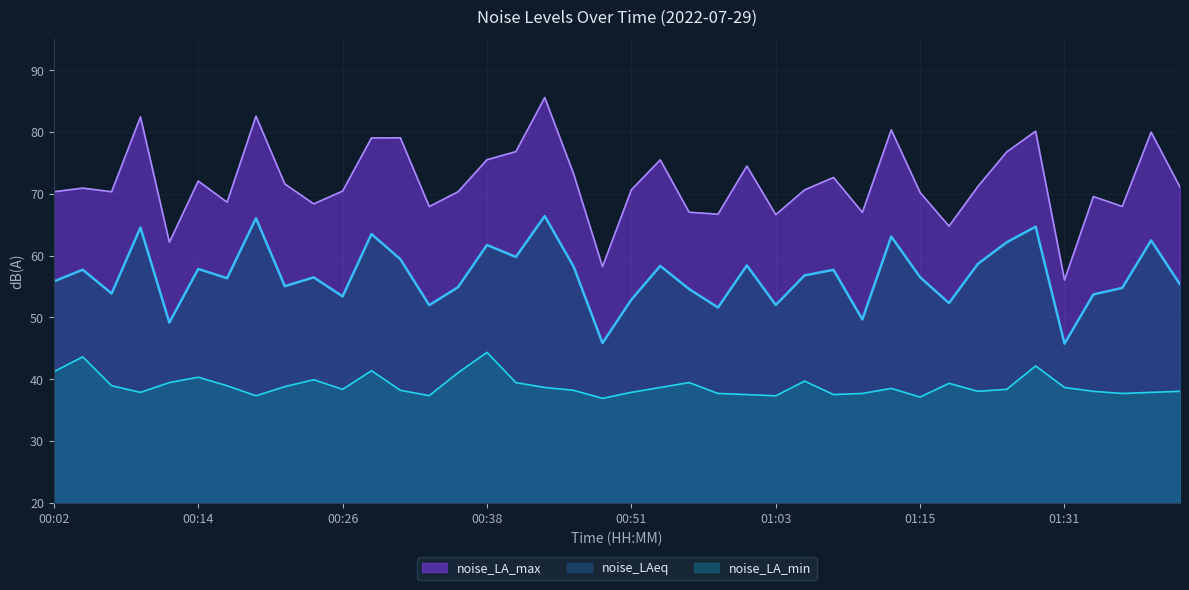

At which category is the sum across all series the highest?

00:43